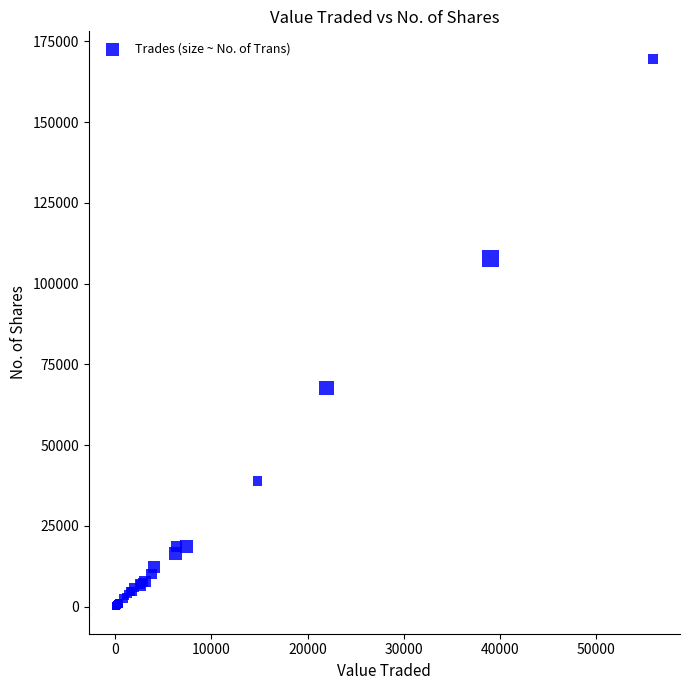

What Y value in the scatter plot is closest to 84875?

67716